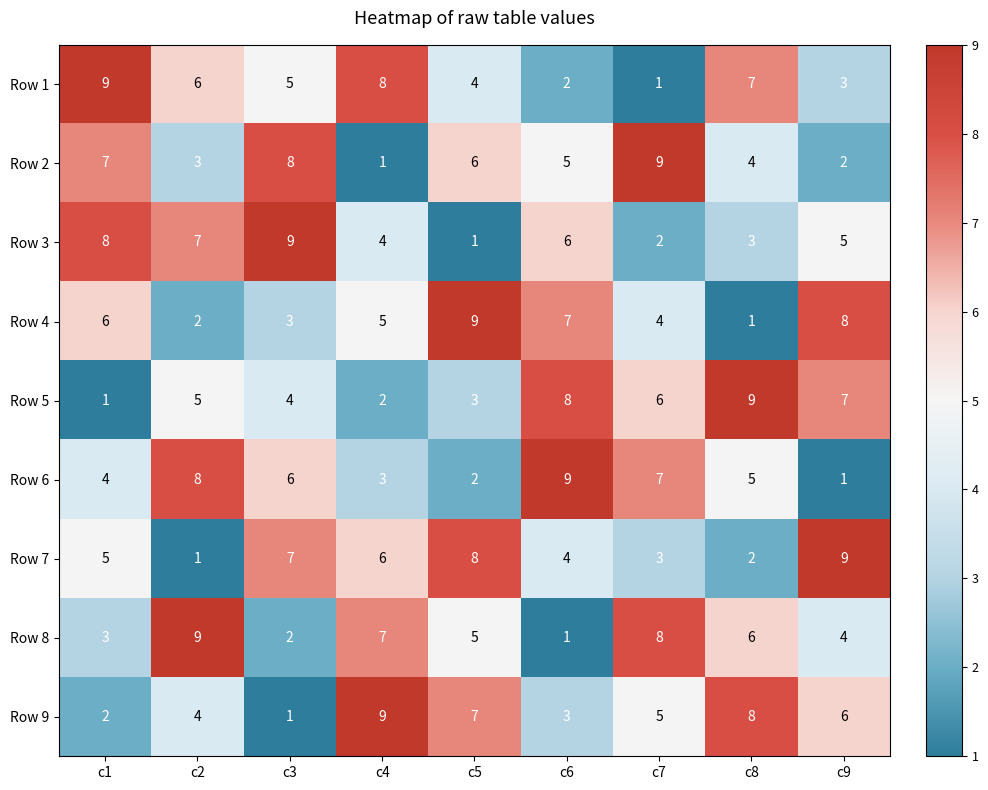

Which category has the highest value in the Row 9 series?

c4